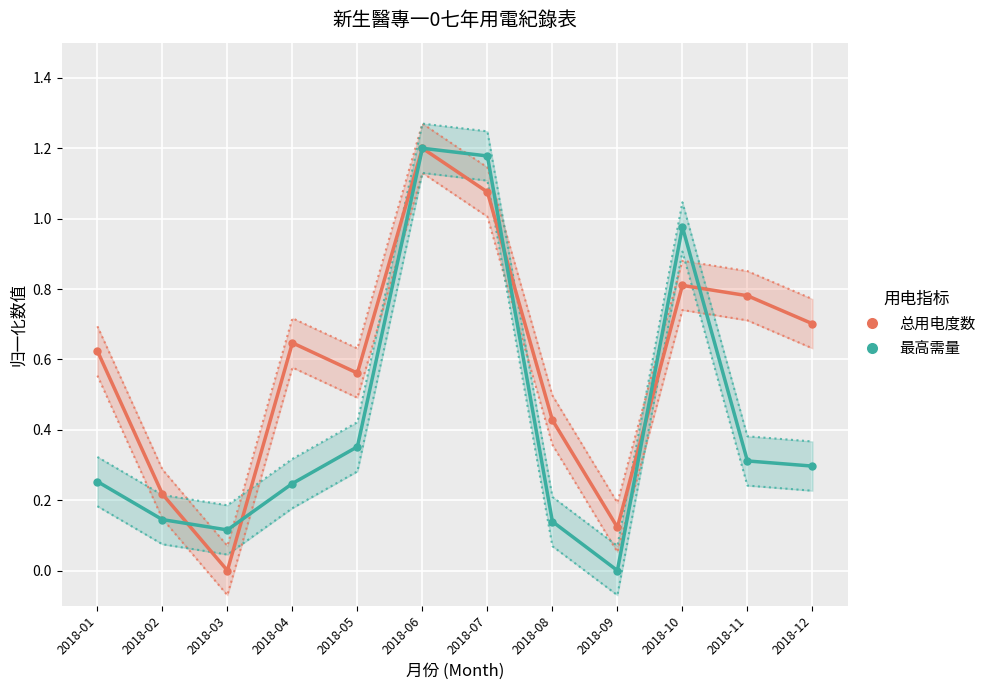

Which series has the largest total across all categories?

总用电度数